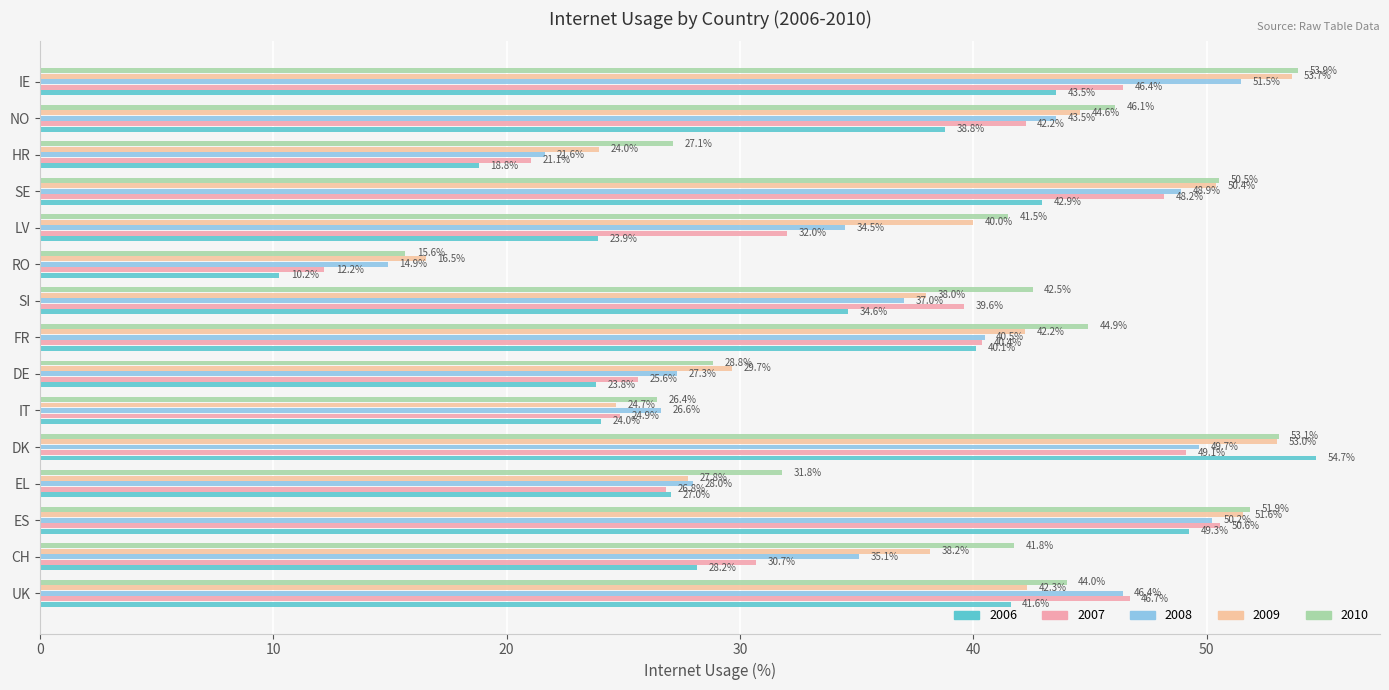

What are all the series names shown in the legend?

2006, 2007, 2008, 2009, 2010